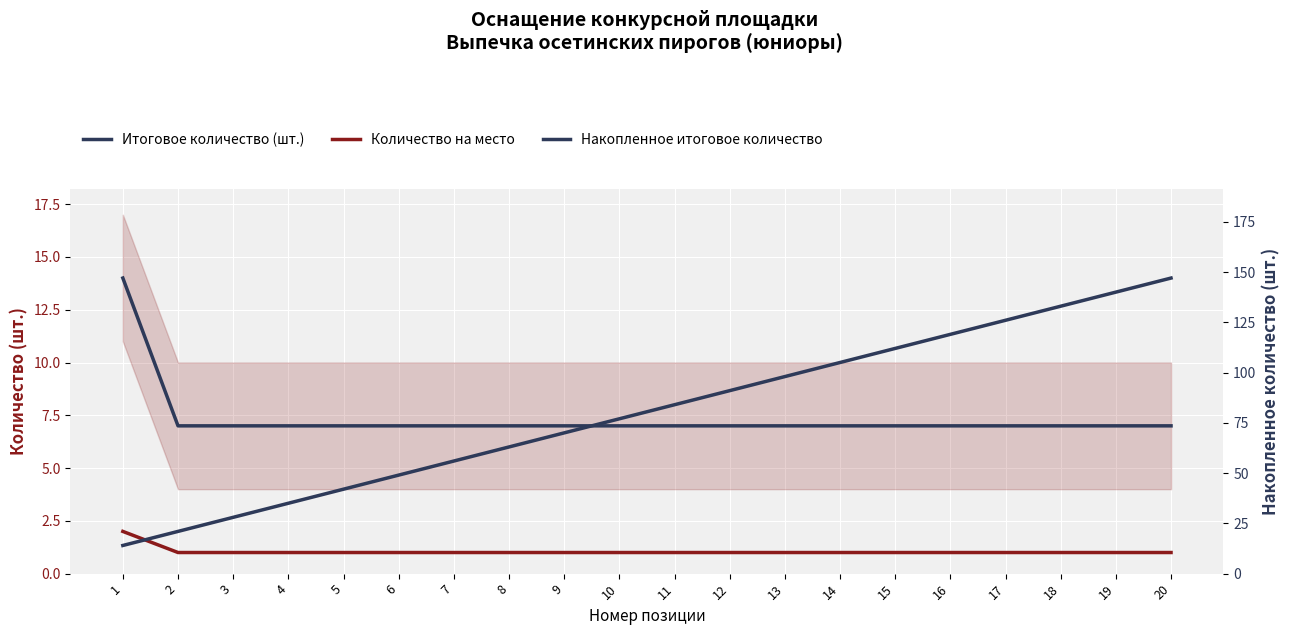

What is the value of the Накопленное итоговое количество point at the 14th from the left?

105